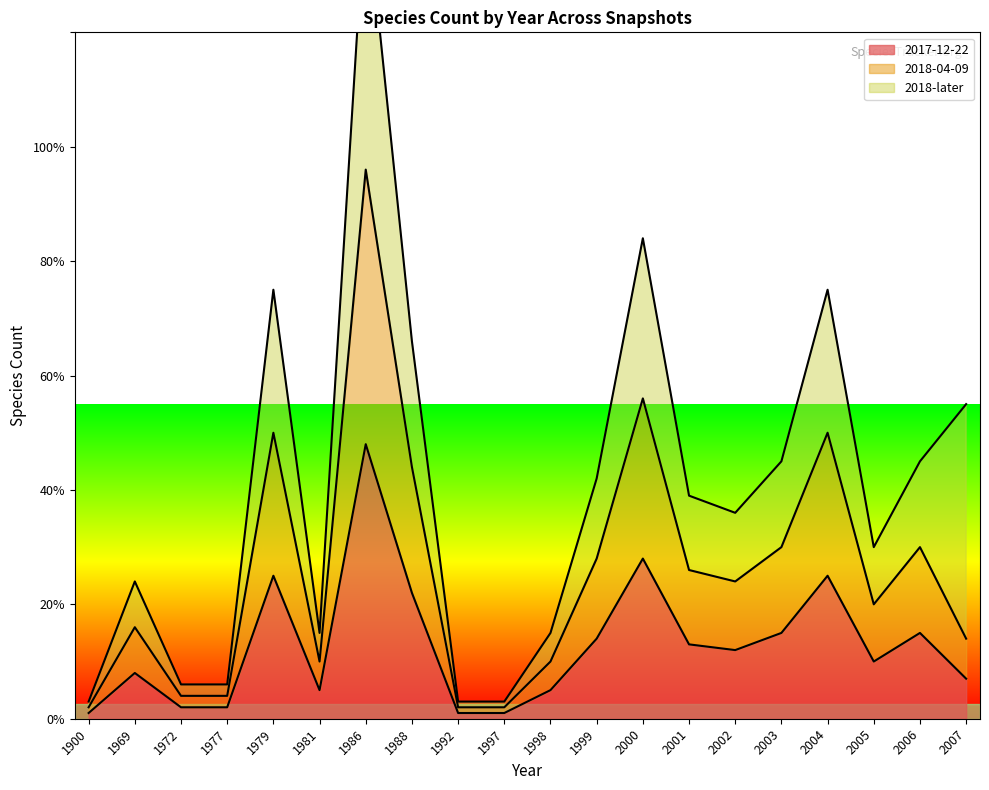

List the labels in order of 2017-12-22 value, largest first.

1986, 2000, 1979, 2004, 1988, 2003, 2006, 1999, 2001, 2002, 2005, 1969, 2007, 1981, 1998, 1972, 1977, 1900, 1992, 1997